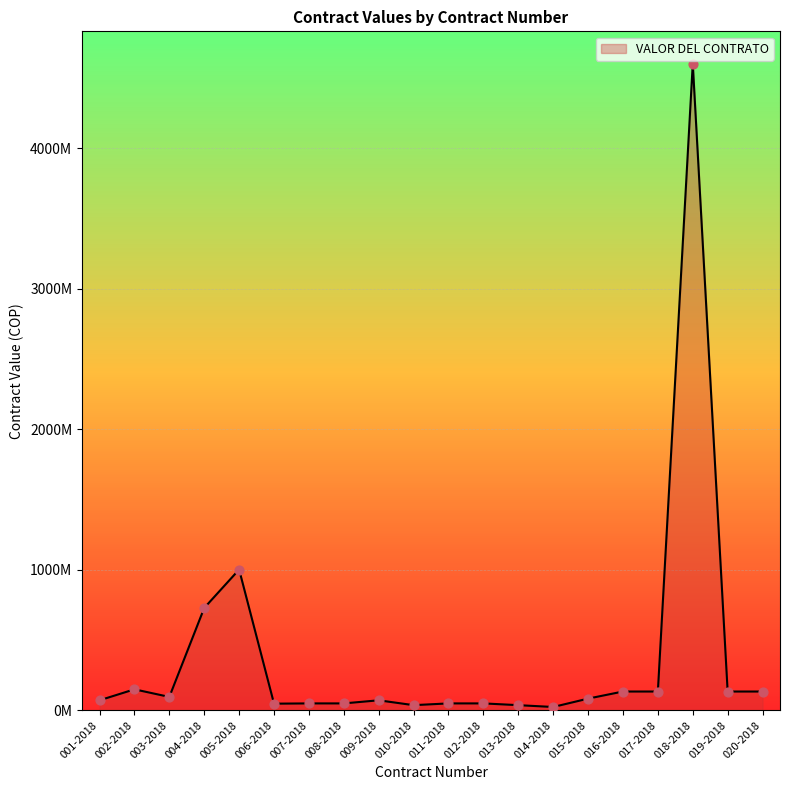

Which has a higher value, 006-2018 or 017-2018?

017-2018